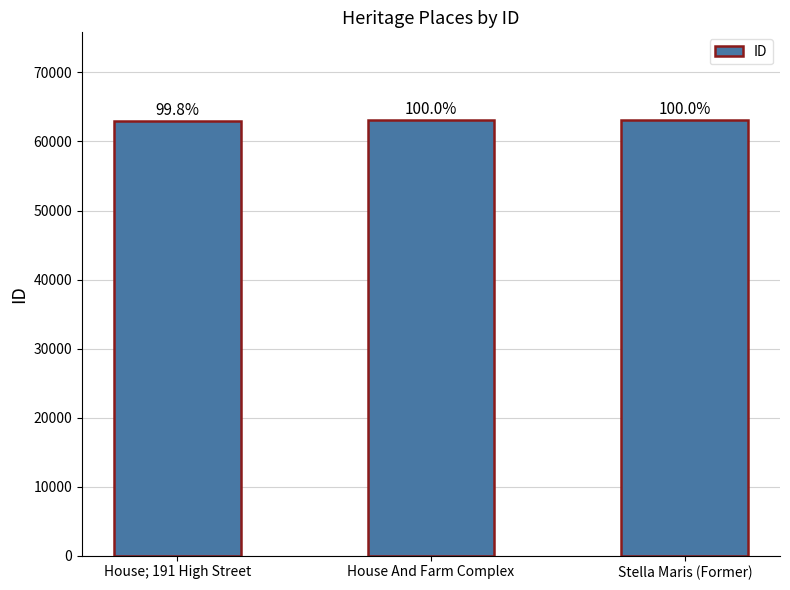

Approximately how many times larger is the value at House And Farm Complex compared to Stella Maris (Former)?

1.0